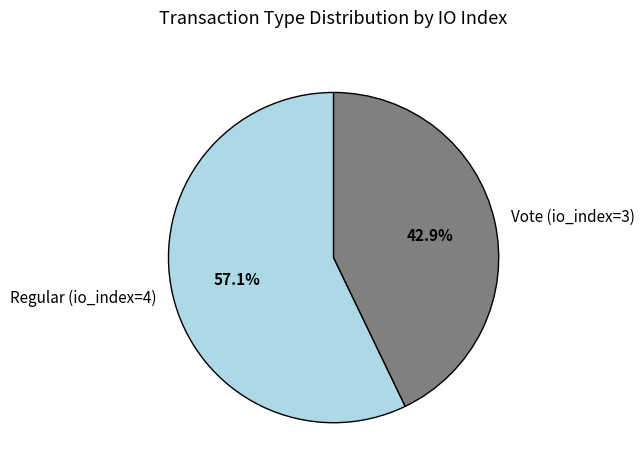

Is the sum of Regular (io_index=4) and Vote (io_index=3) greater than half?

Yes